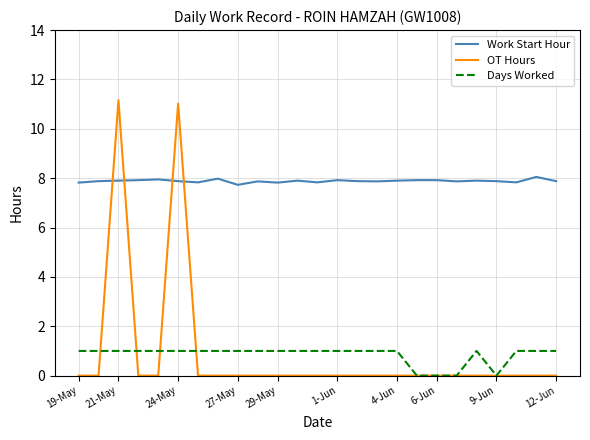

What is the highest value of the Work Start Hour series?

8.1